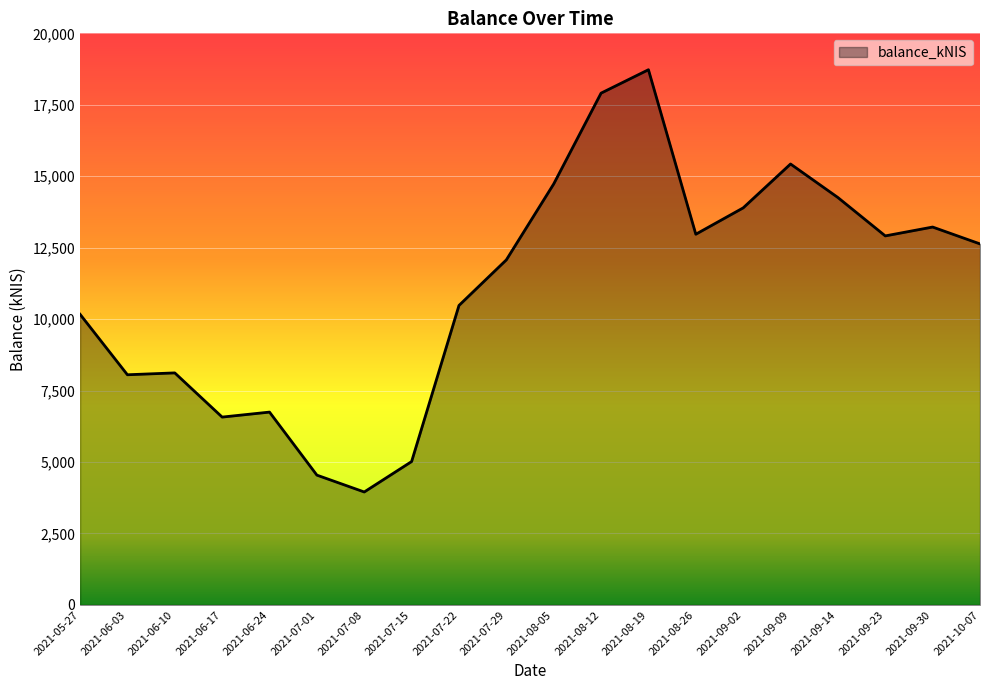

Between 2021-10-07 and 2021-09-02, which is larger?

2021-09-02